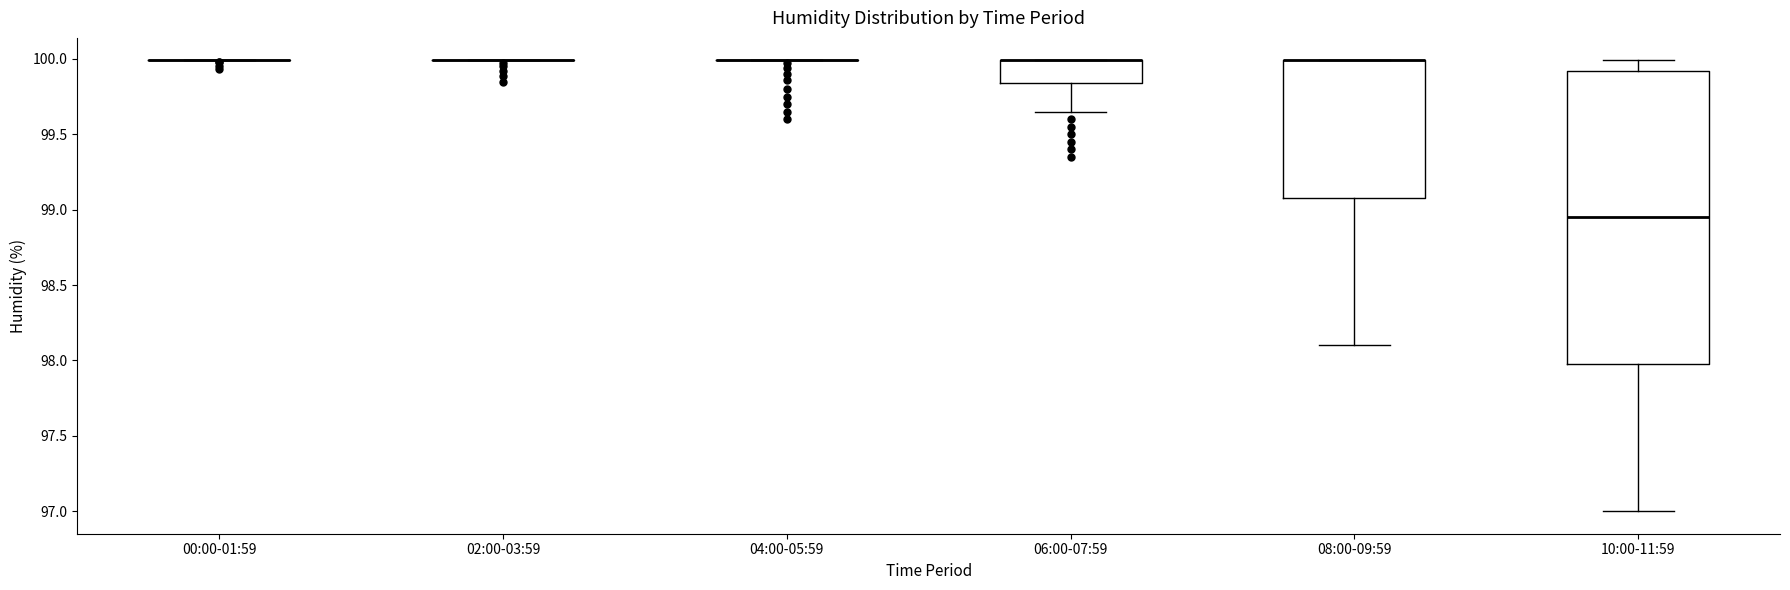

Which box is the tallest, from its lower edge to its upper edge?

10:00-11:59